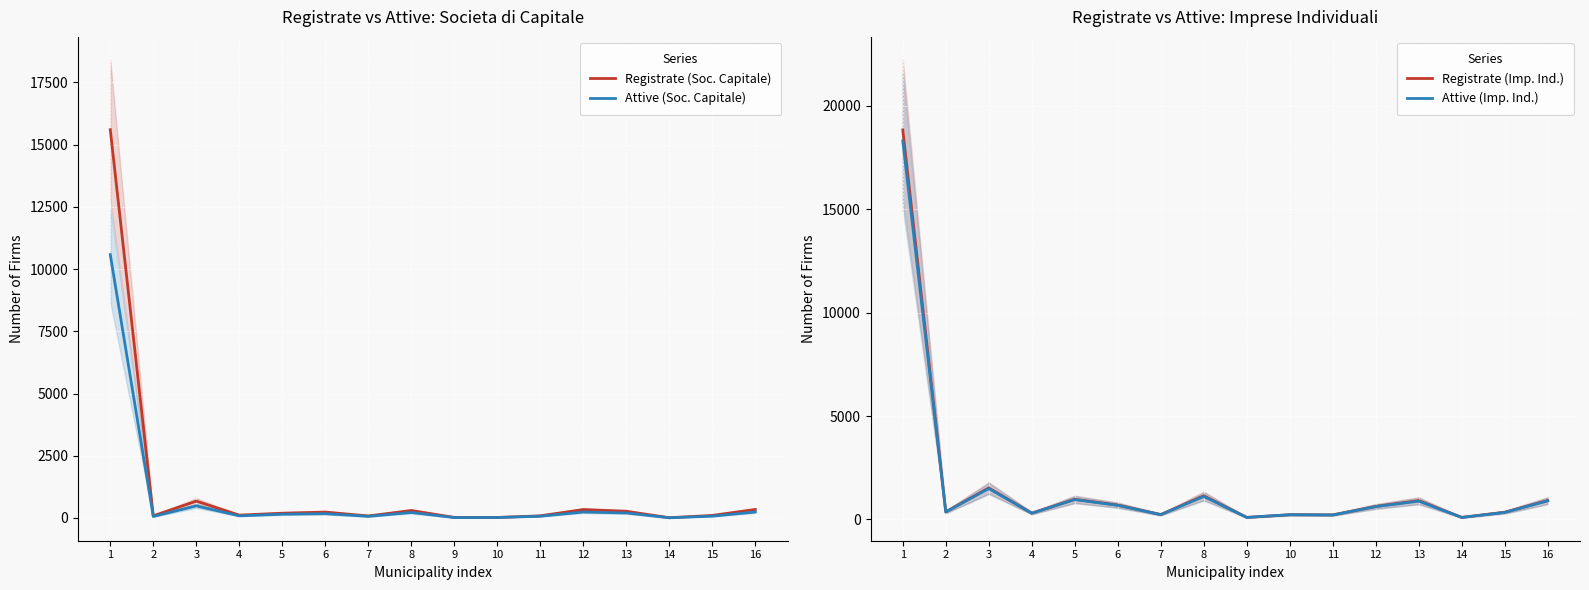

True or false: Registrate (Imp. Ind.) and Attive (Soc. Capitale) intersect in this chart.

False